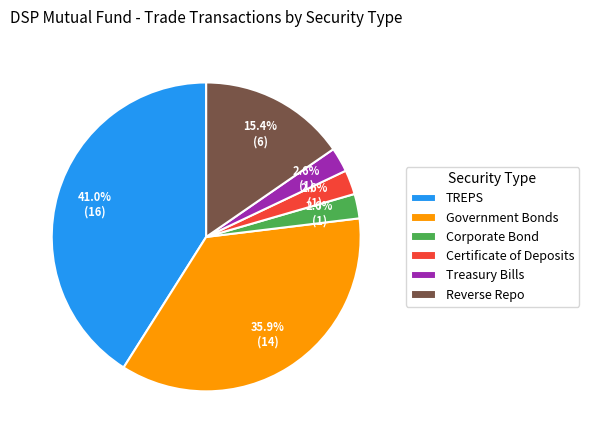

How many segments does this pie chart have?

6